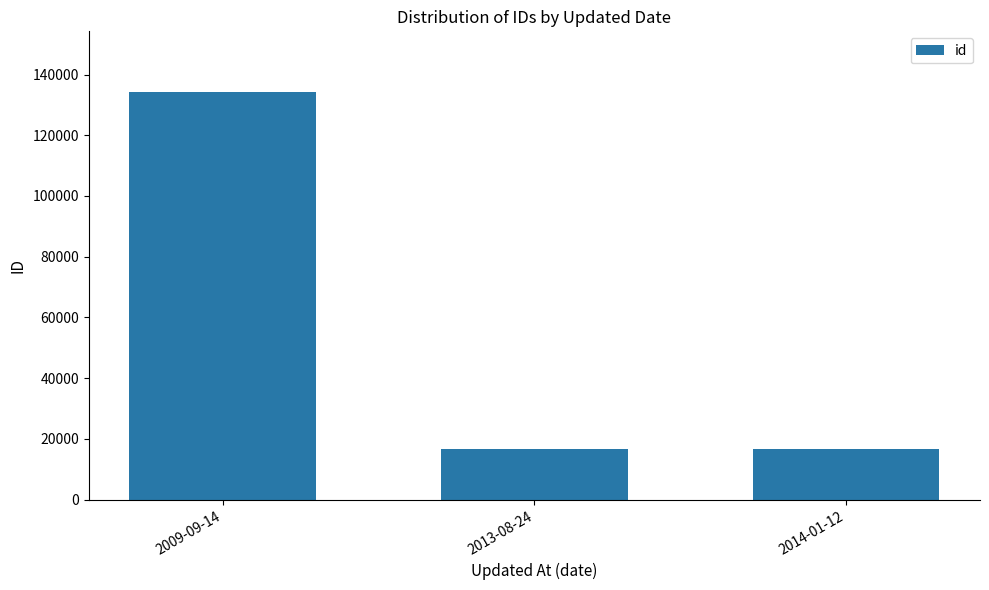

Where is the data nearest to the value 75431?

2014-01-12